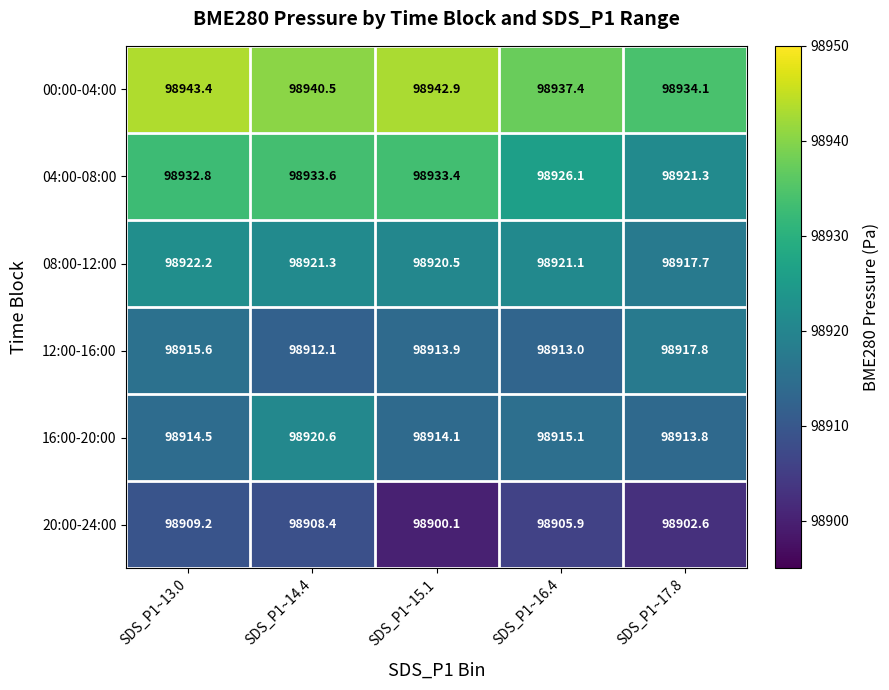

What is the sum of the 20:00-24:00 values at SDS_P1~15.1 and SDS_P1~17.8?

197802.7